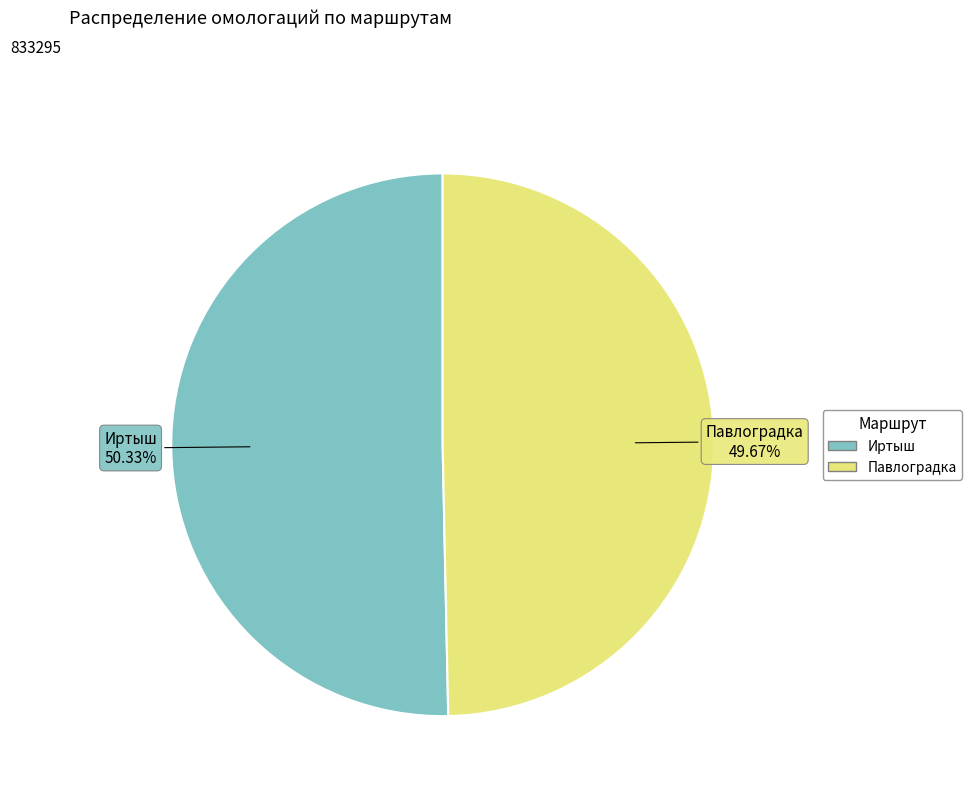

To the nearest percent, what percentage of the pie is Павлоградка?

50%